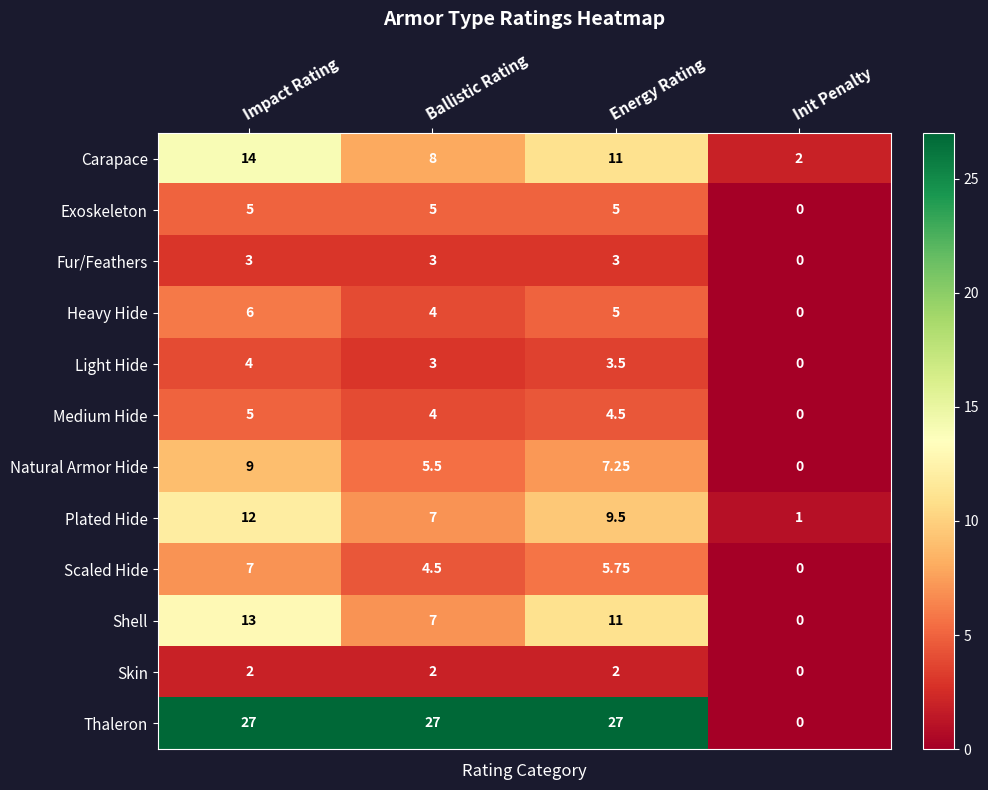

What is the spread (max minus min) of values at Impact Rating?

25.0